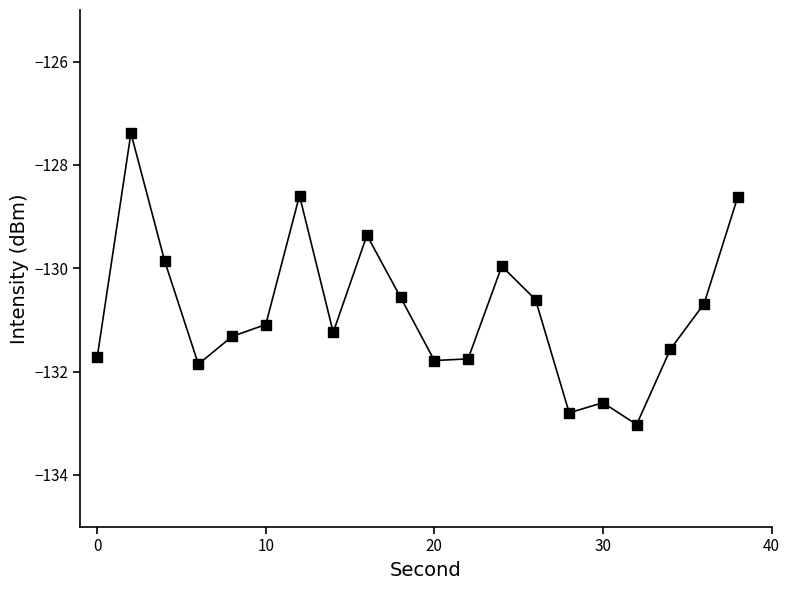

Does the chart have visible grid lines?

No